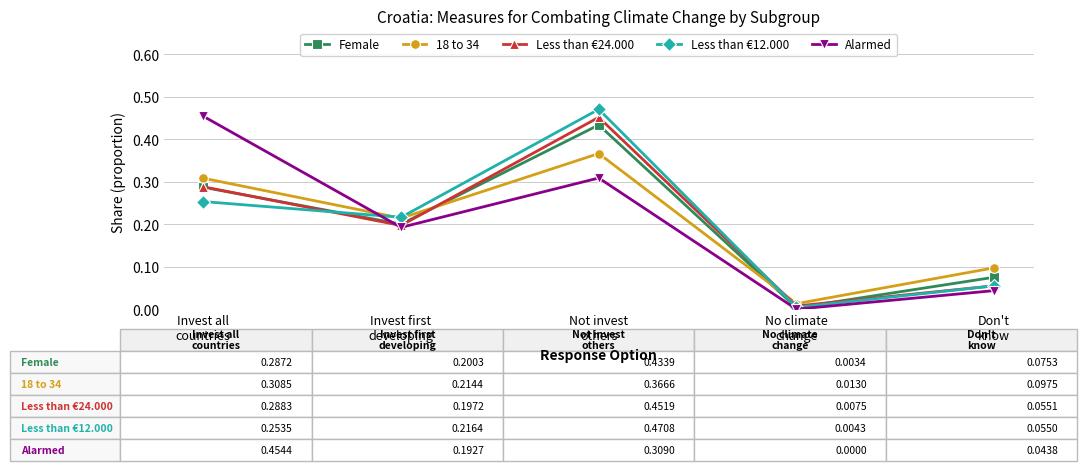

True or false: Less than €12.000 has more than 1 interior local peaks.

False